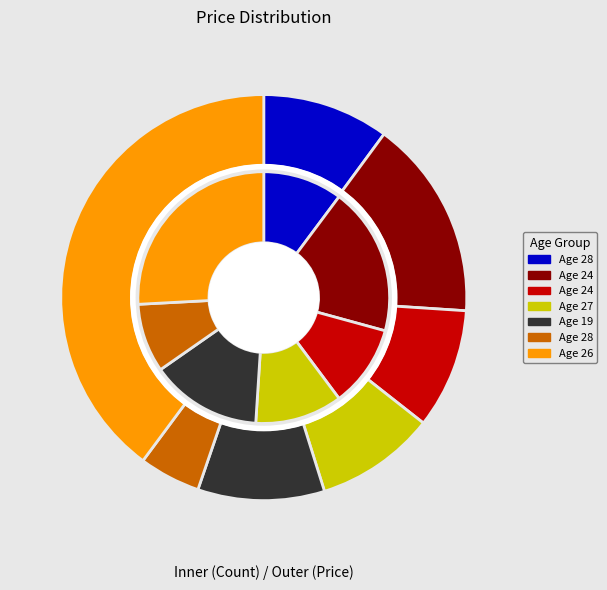

Do 27 and 19 together represent more than half of the pie?

No